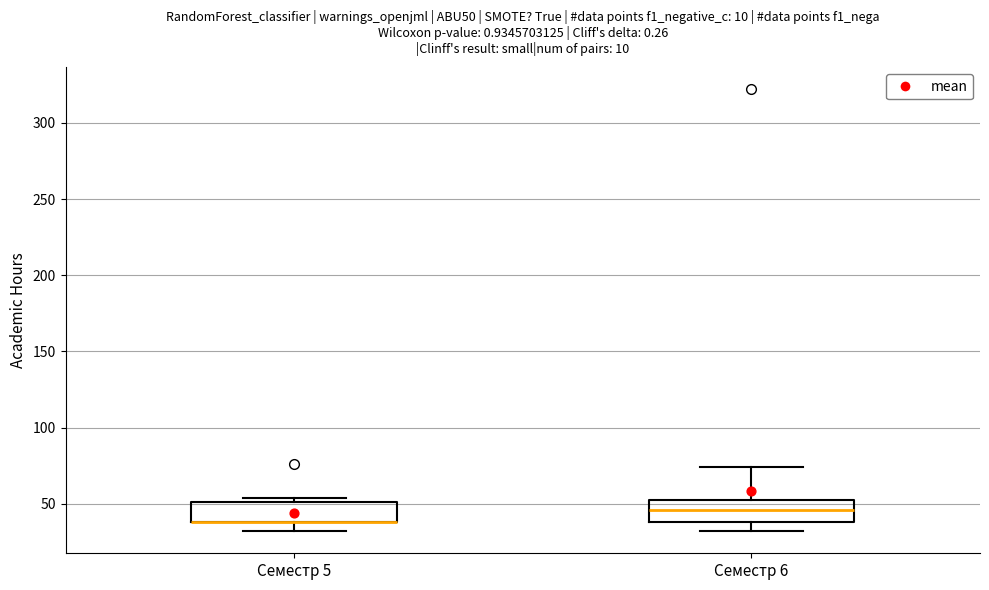

Where is the lower edge of the box for Семестр 5 on the y-axis? The values are not printed on the chart, so give them approximately, as read against the axis.

40